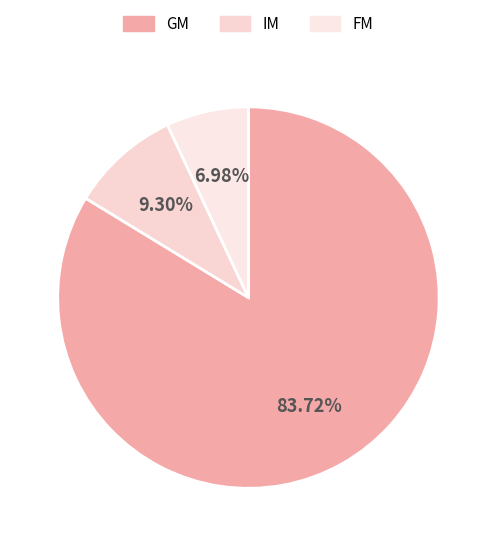

Rank the categories by value from highest to lowest.

GM, IM, FM